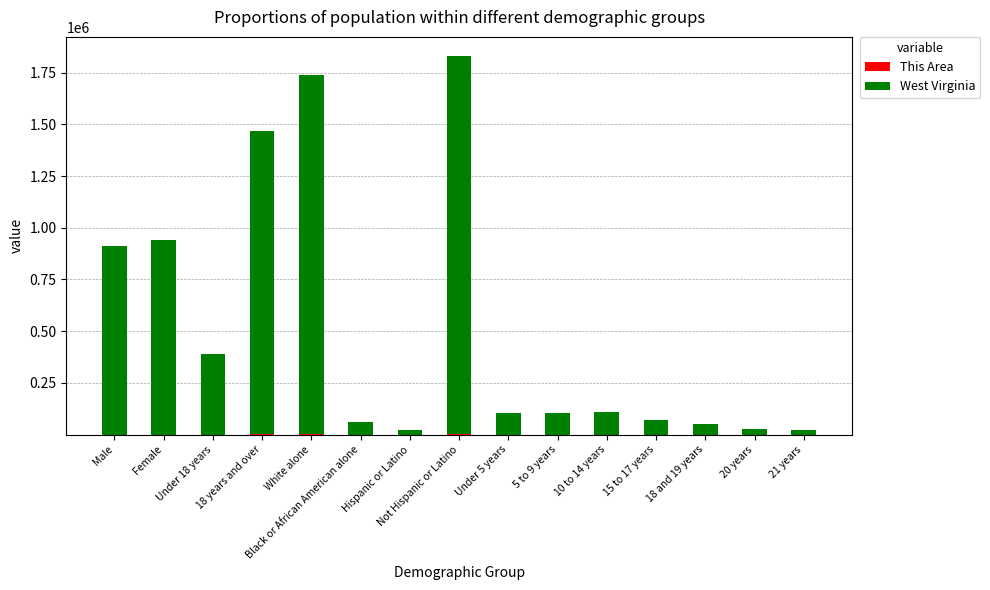

Are the bars horizontal?

No